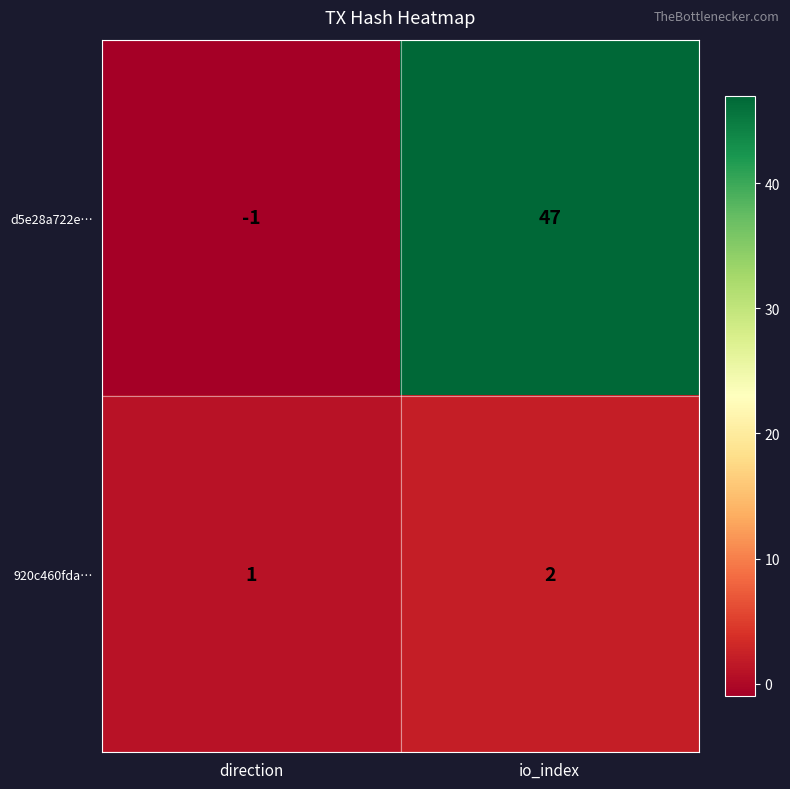

Which category has the highest value across all series?

io_index